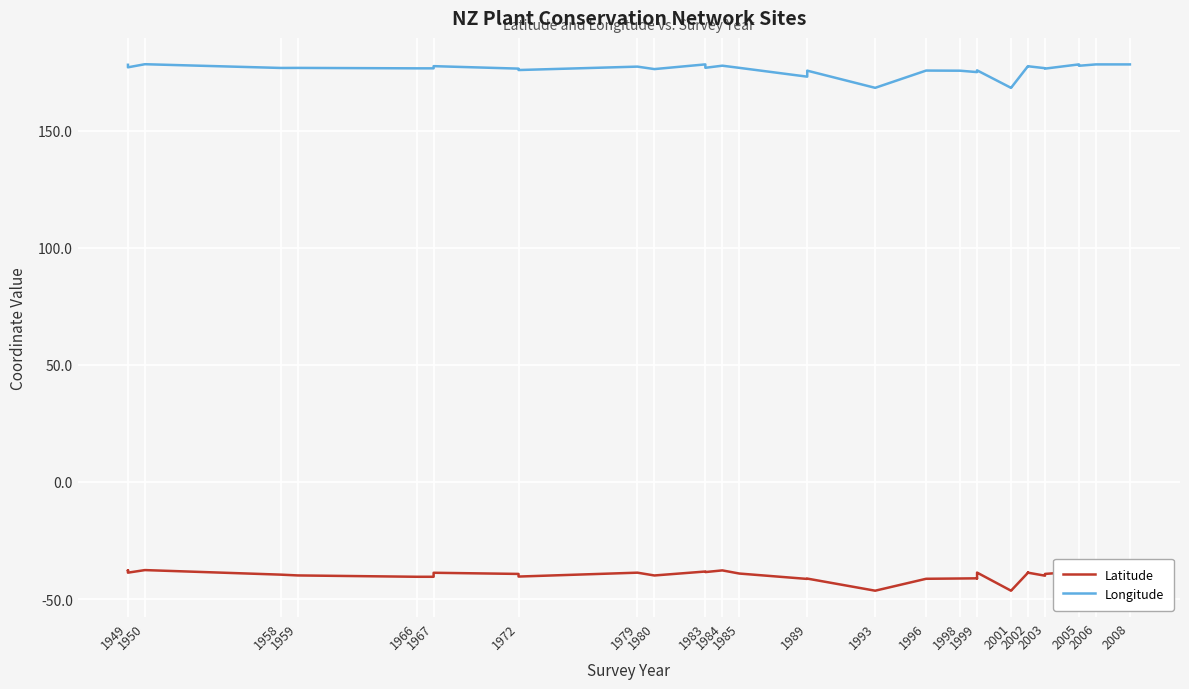

How many interior local peaks does the Longitude series have?

12